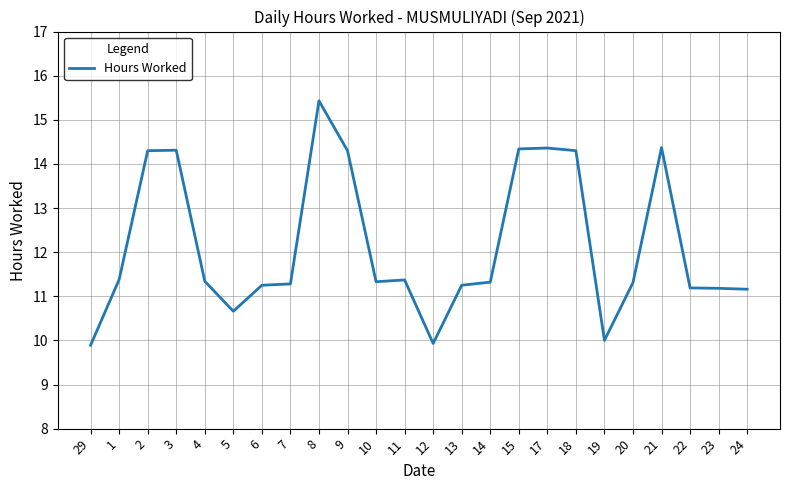

What position from the left is 8?

9